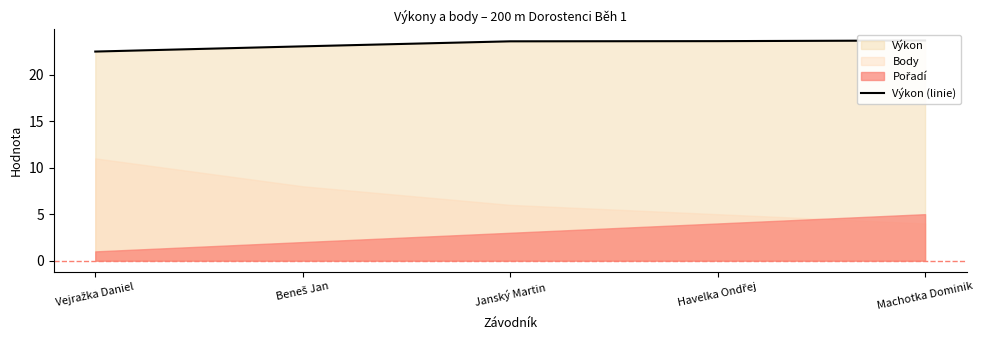

What is the average value?

23.3